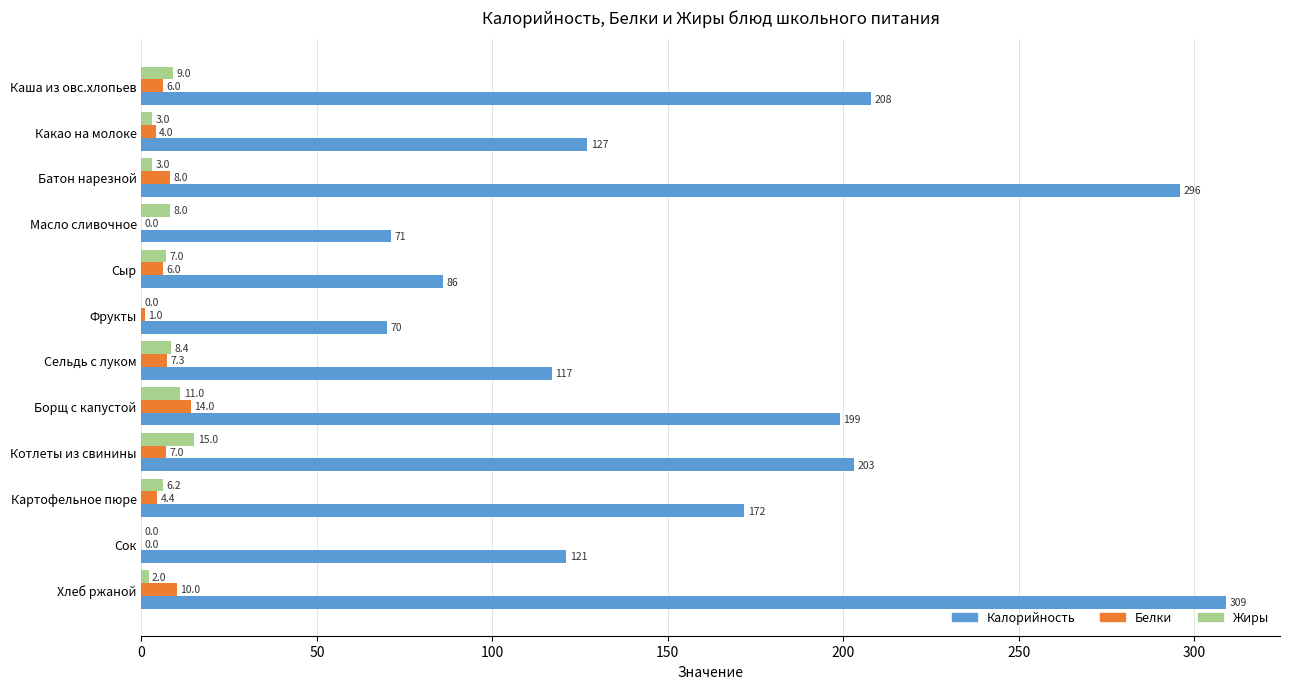

The Белки series shows 7.3 at Сельдь с луком. True or false?

True